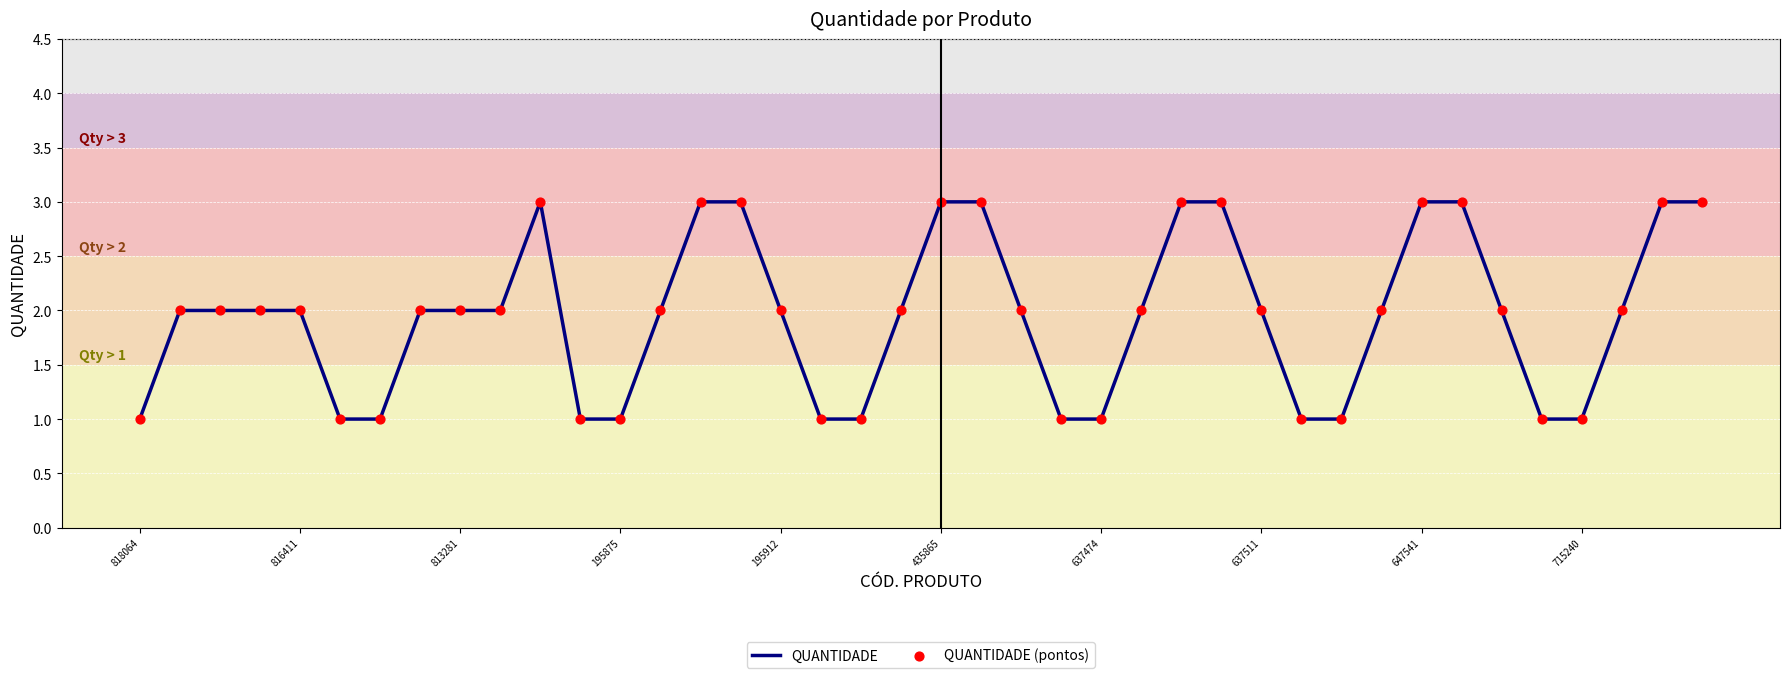

What is the greatest value displayed?

3